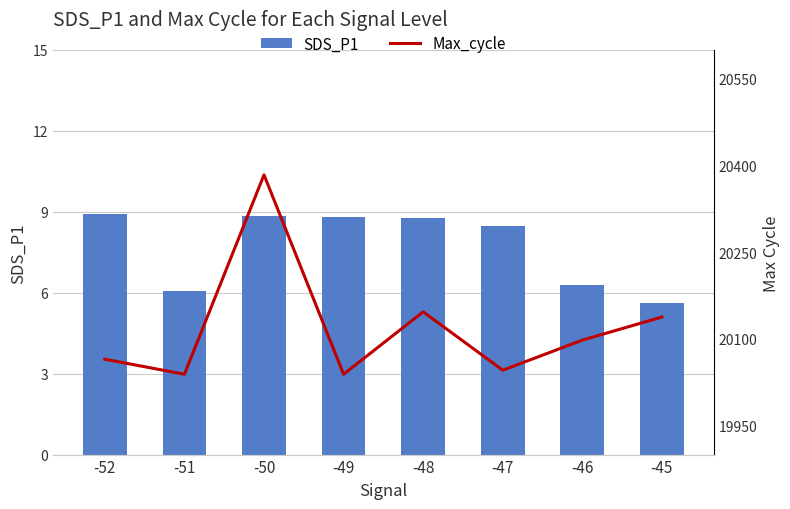

How many distinct data groups are displayed?

2